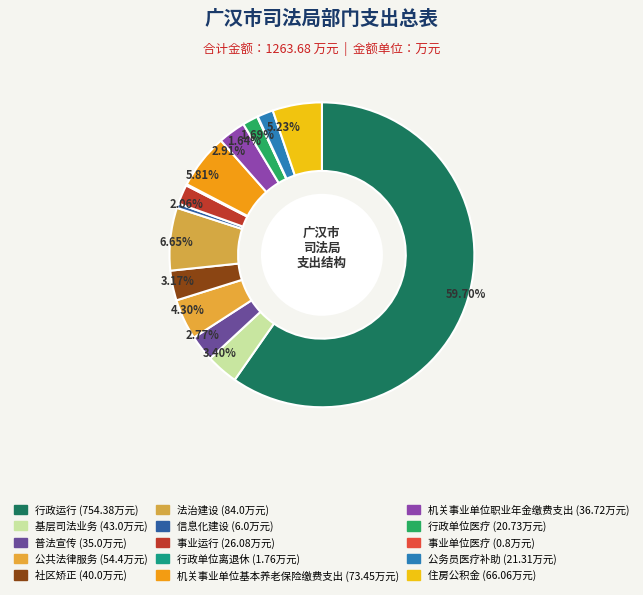

Does 公共法律服务 account for over 50% of the chart?

No